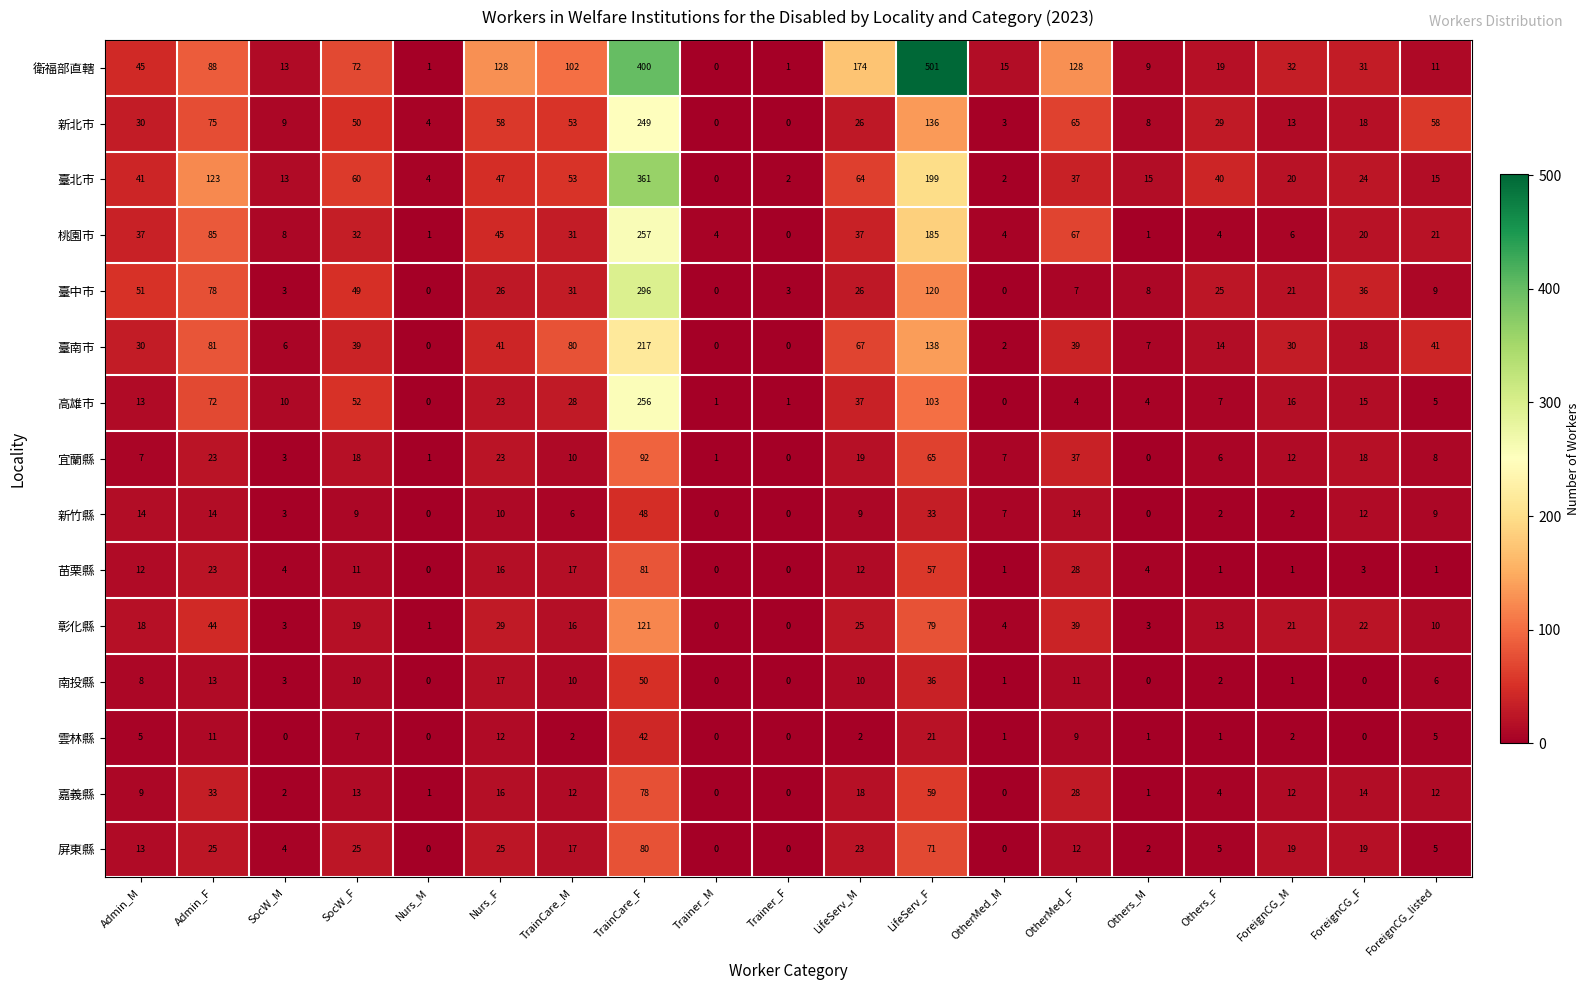

Which series has the widest spread of values?

衛福部直轄